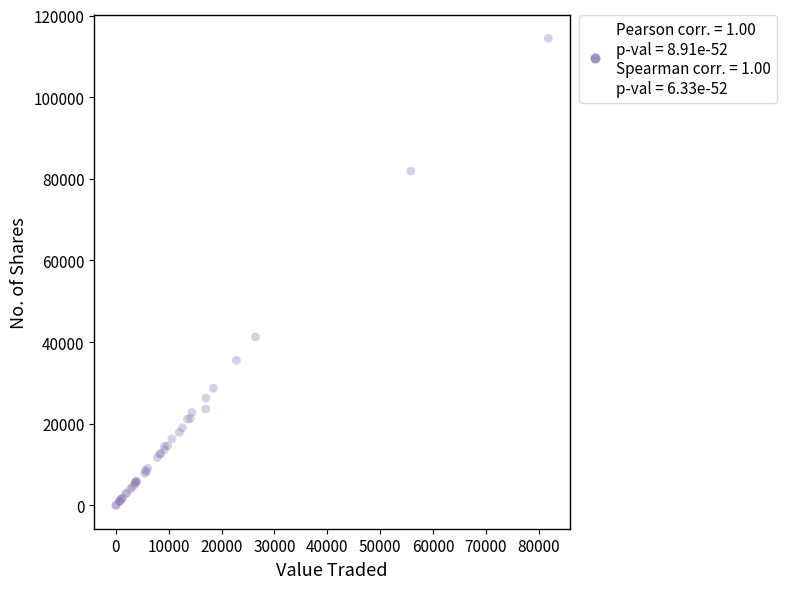

What Y value in the scatter plot is closest to 57230?

41269